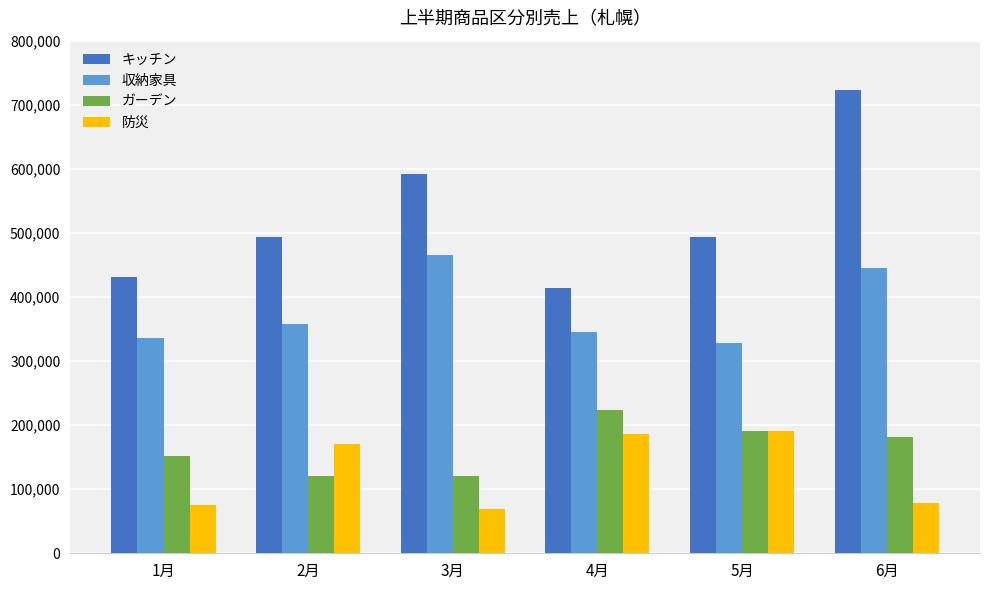

Which series changed the most between 2月 and 5月?

ガーデン